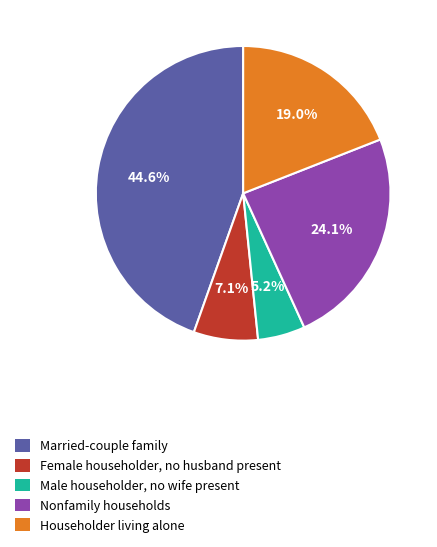

Between Female householder, no husband present and Married-couple family, which is larger?

Married-couple family